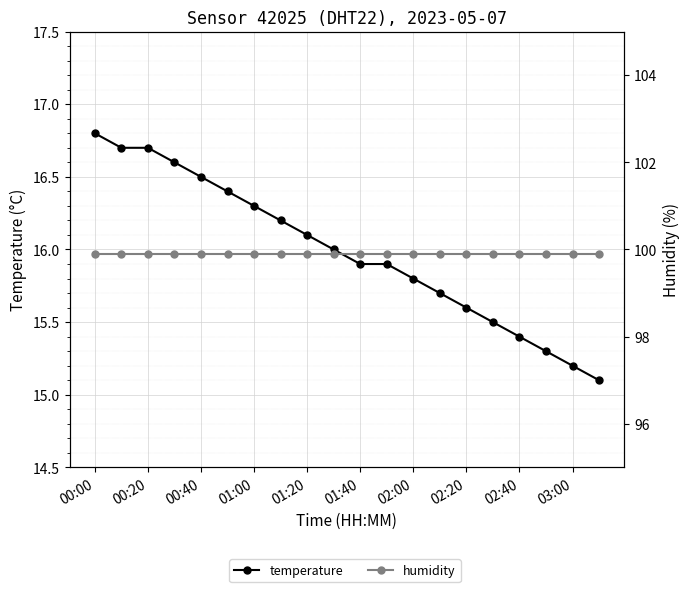

At which label does humidity reach its peak?

00:00